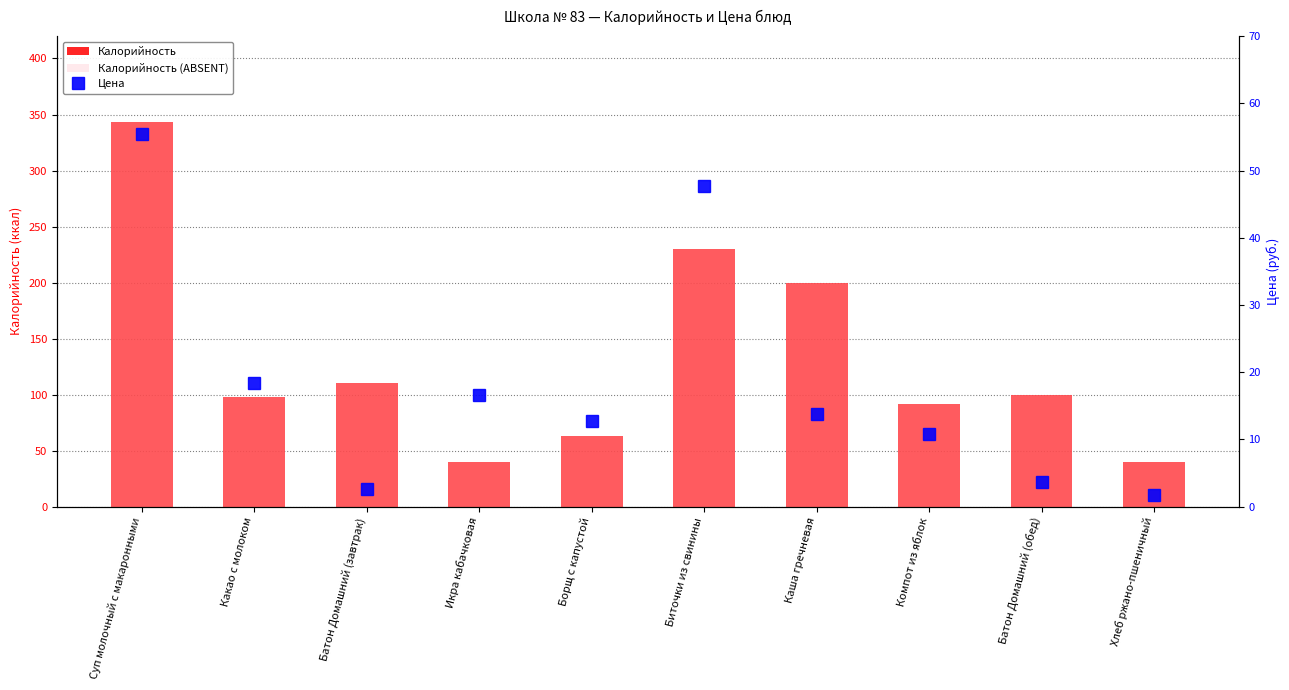

What position from the right is Икра кабачковая?

7